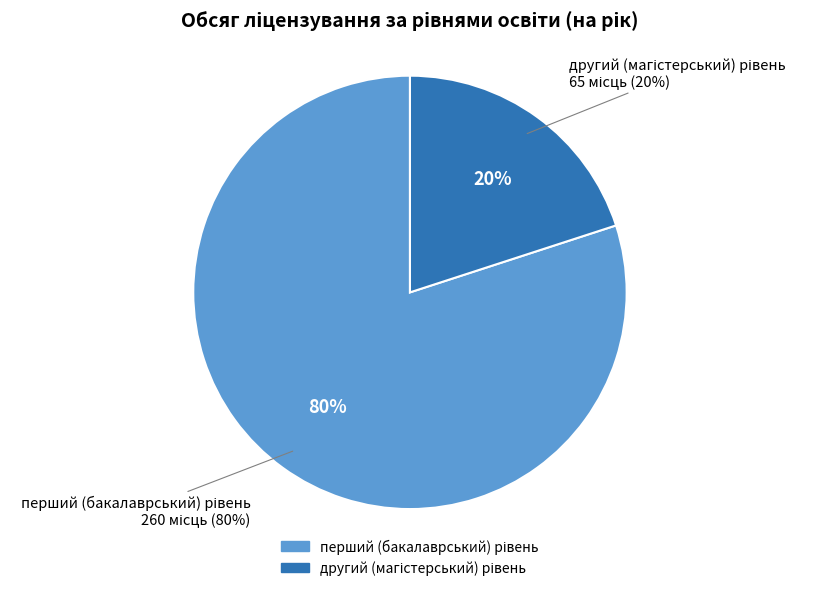

To the nearest percent, what portion does перший (бакалаврський) рівень represent?

80%